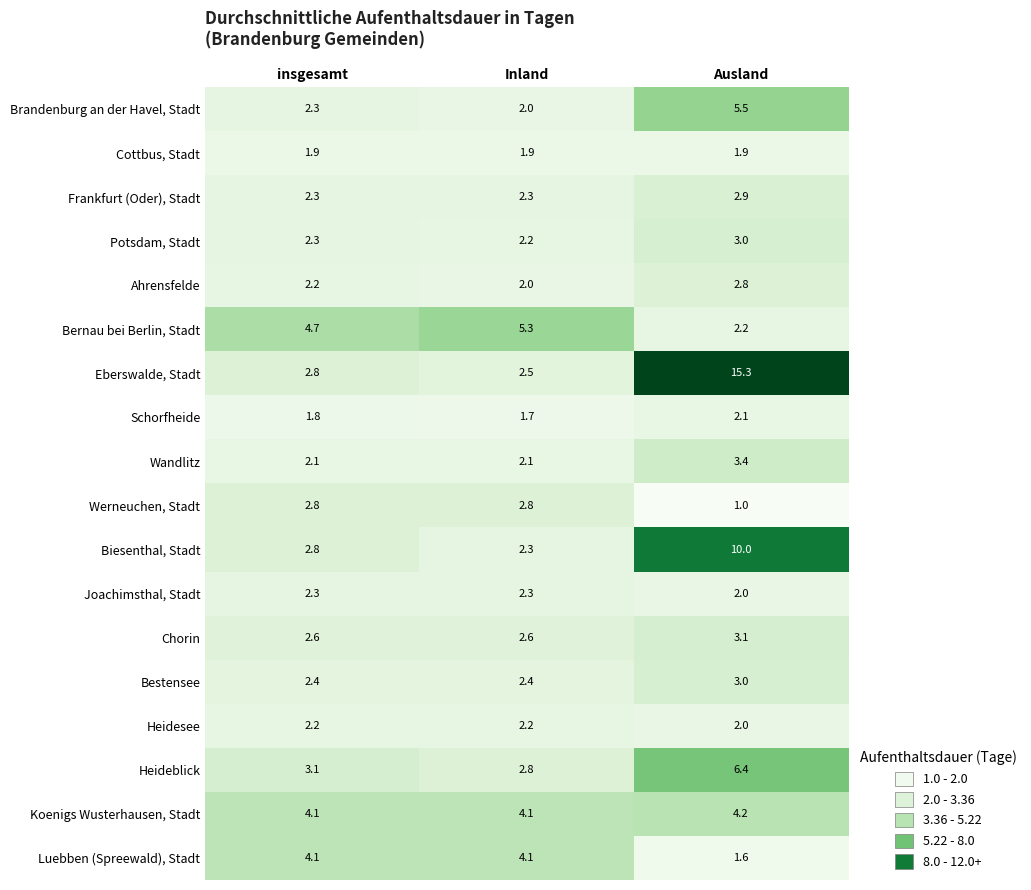

At which category is the sum across all series the highest?

Ausland